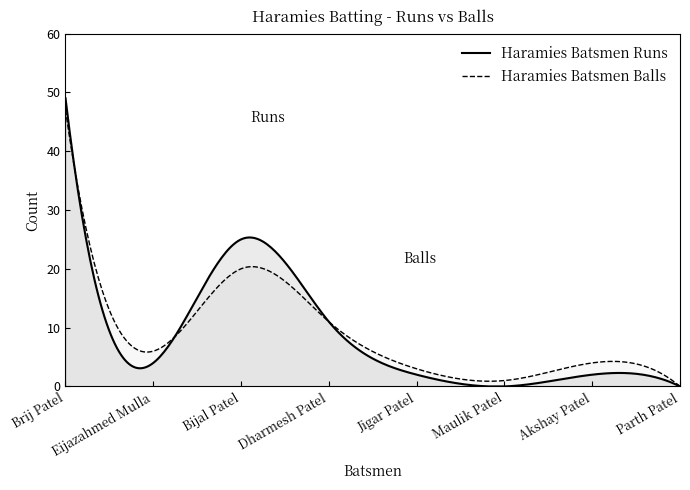

What are all the series names shown in the legend?

Haramies Batsmen Runs, Haramies Batsmen Balls